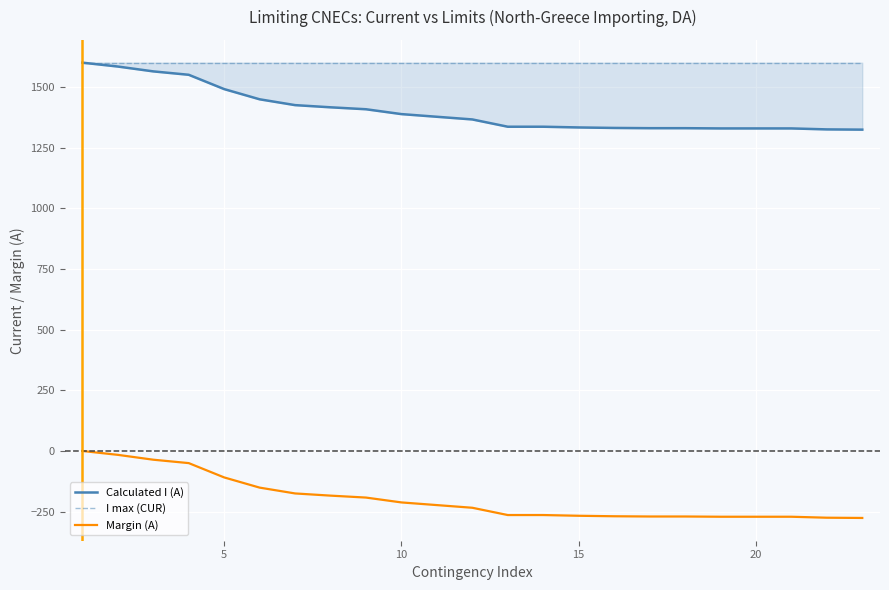

What is the average value of the Calculated I (A) series?

1402